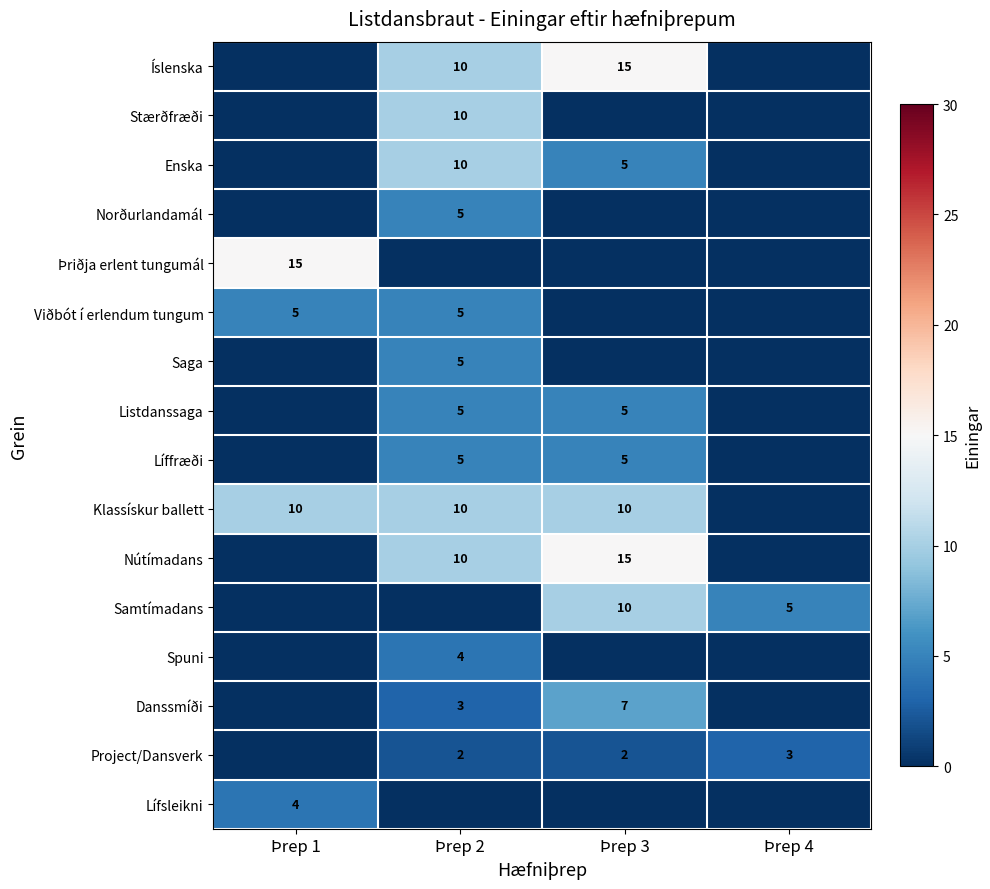

The Lífsleikni series shows 0 at Þrep 4. True or false?

True